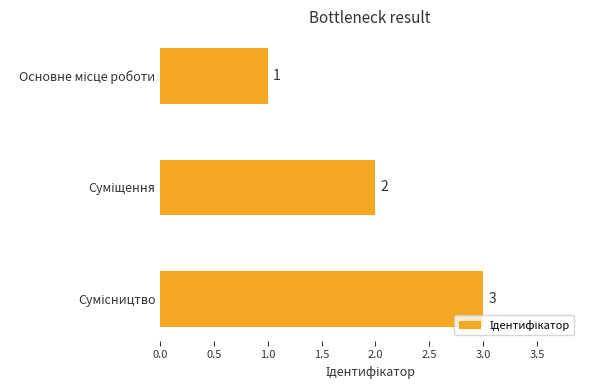

What is the minimum value shown in the chart?

1